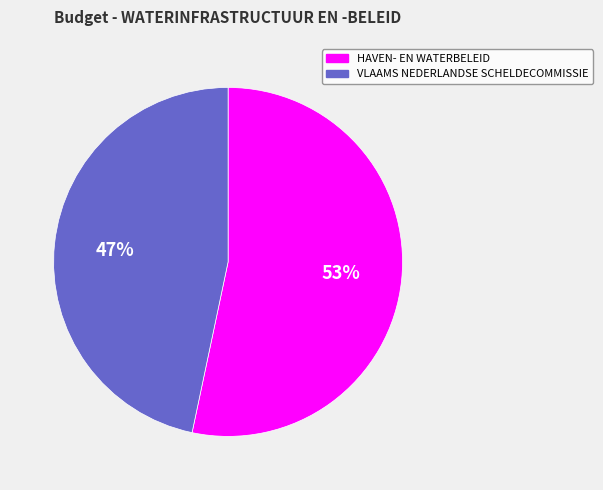

To the nearest percent, what is the combined percentage of VLAAMS NEDERLANDSE SCHELDECOMMISSIE and HAVEN- EN WATERBELEID?

100%